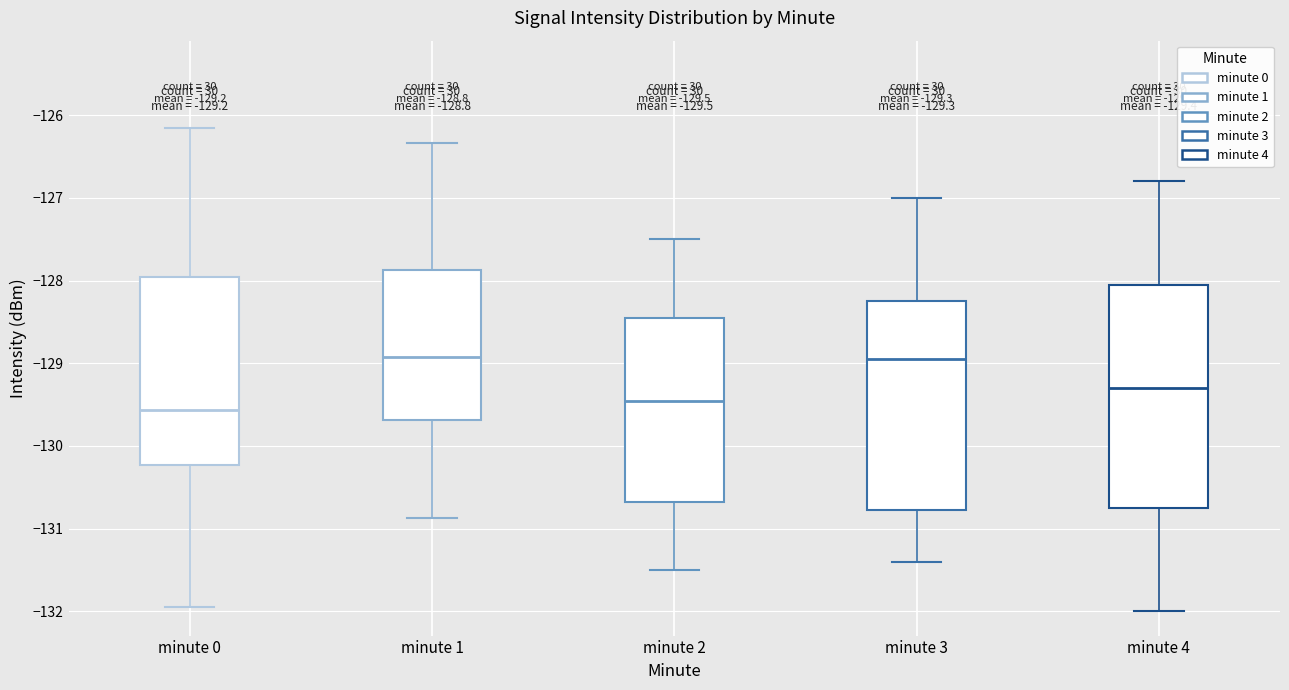

Comparing the boxes themselves (not the whiskers), which one is the tallest?

minute 4